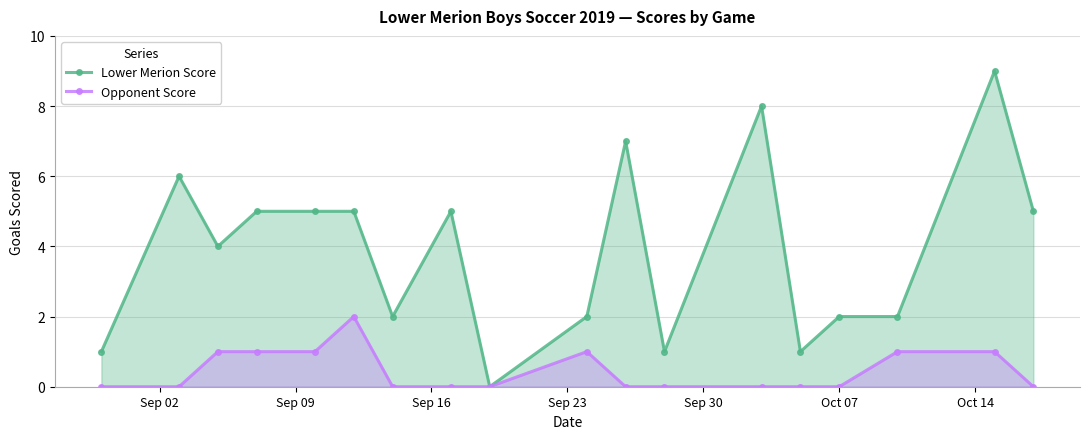

Which series has the largest range (max minus min)?

Lower Merion Score